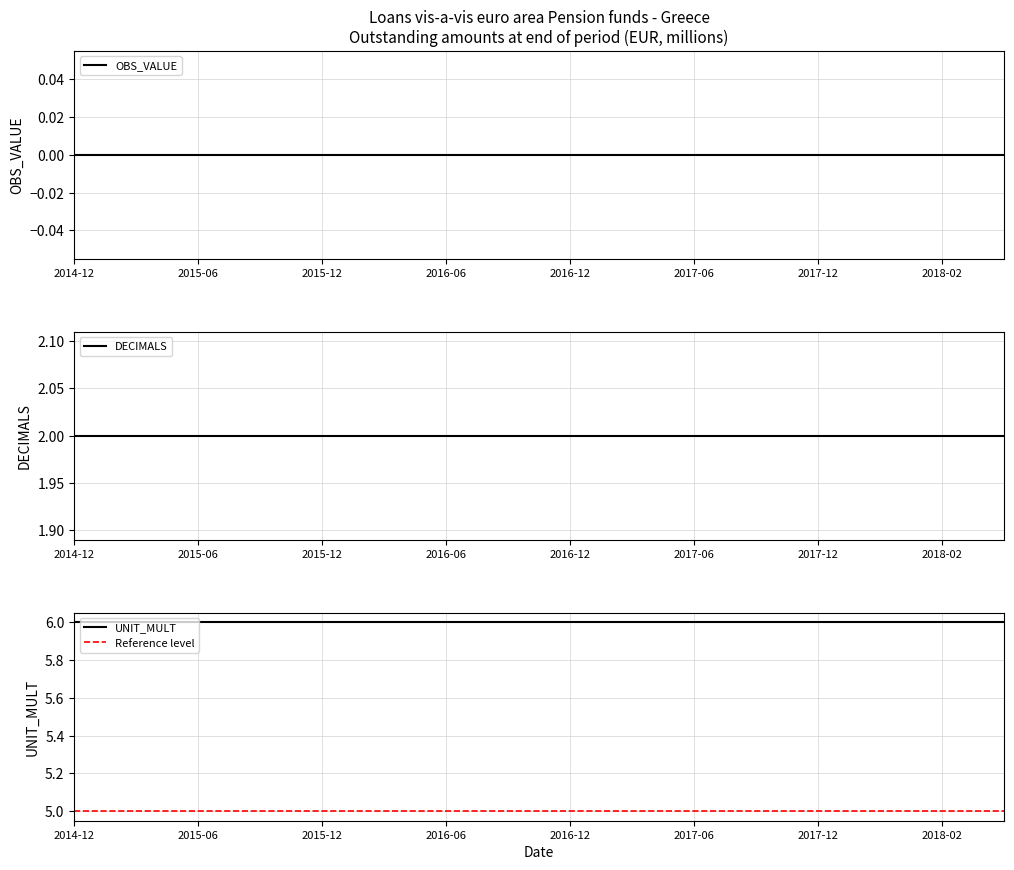

What is the lowest value of the UNIT_MULT series?

6